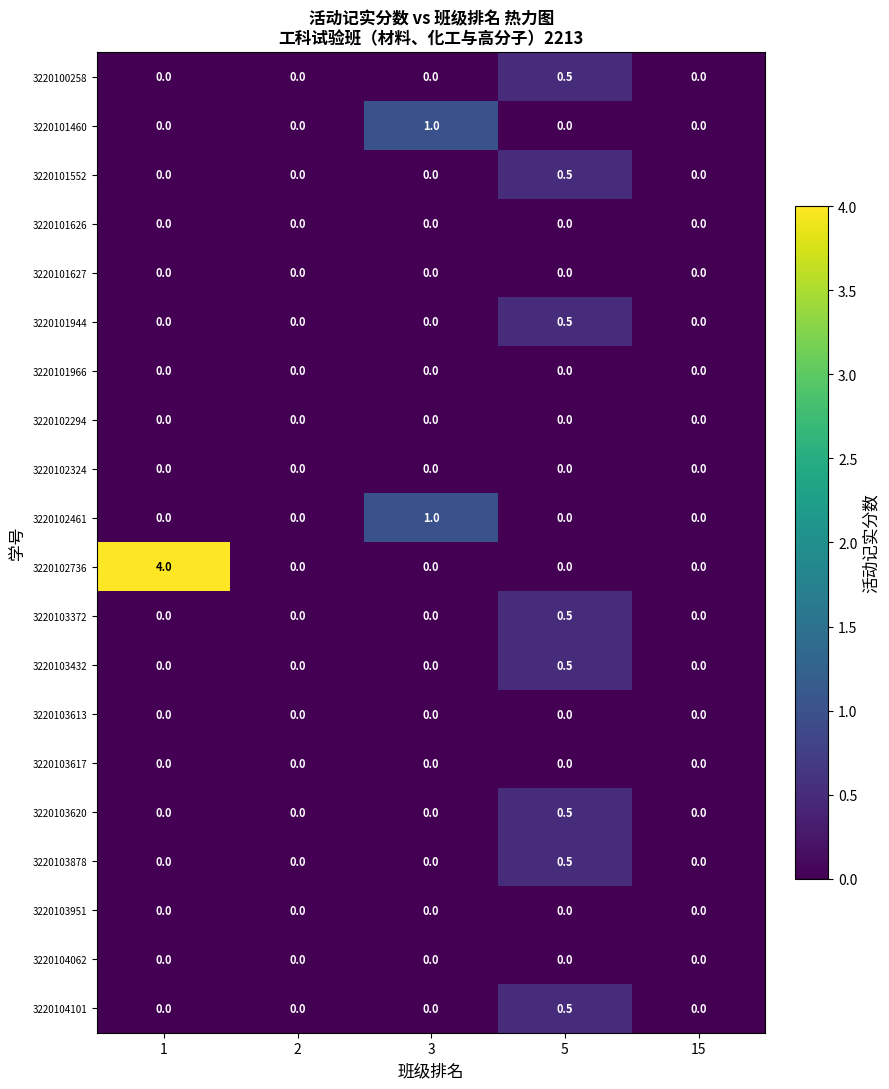

Count the number of categories in the chart.

5